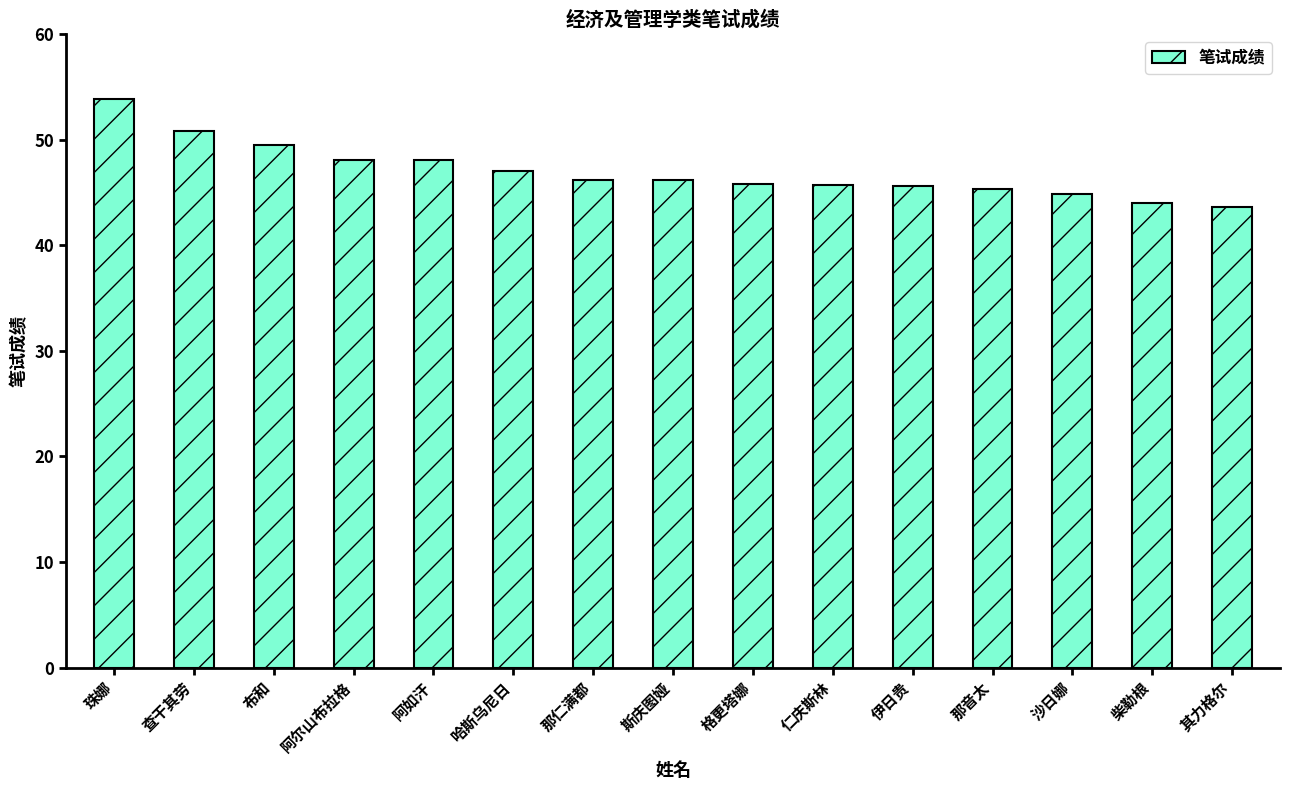

What is the value of the 1st bar from the left?

53.9